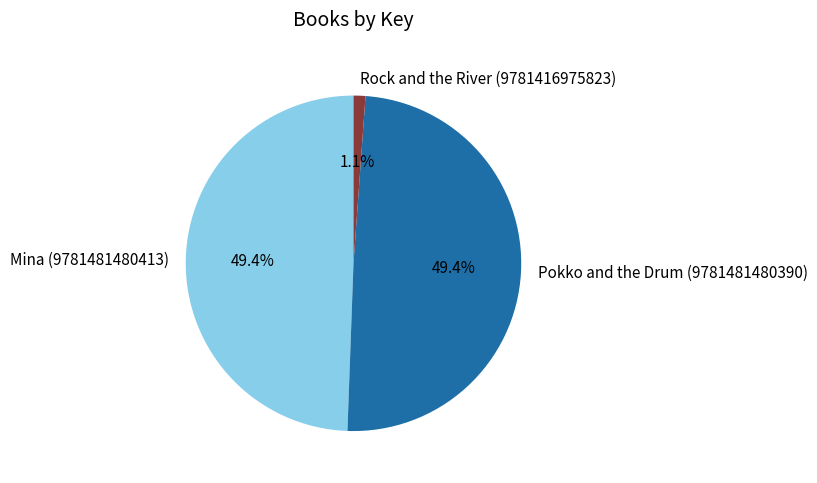

Is there a majority slice in this chart?

No